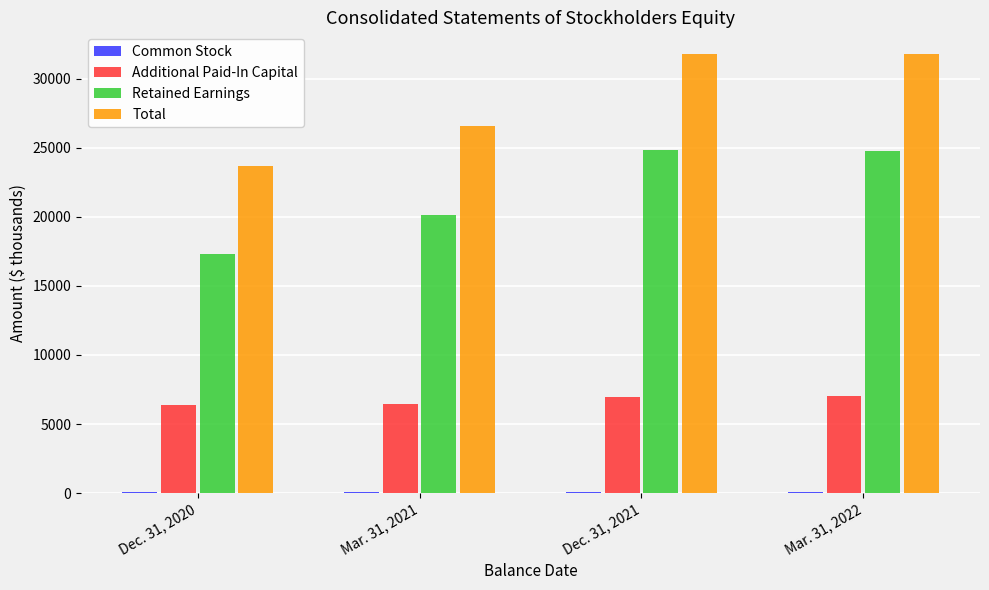

Which series has the largest total across all categories?

Total